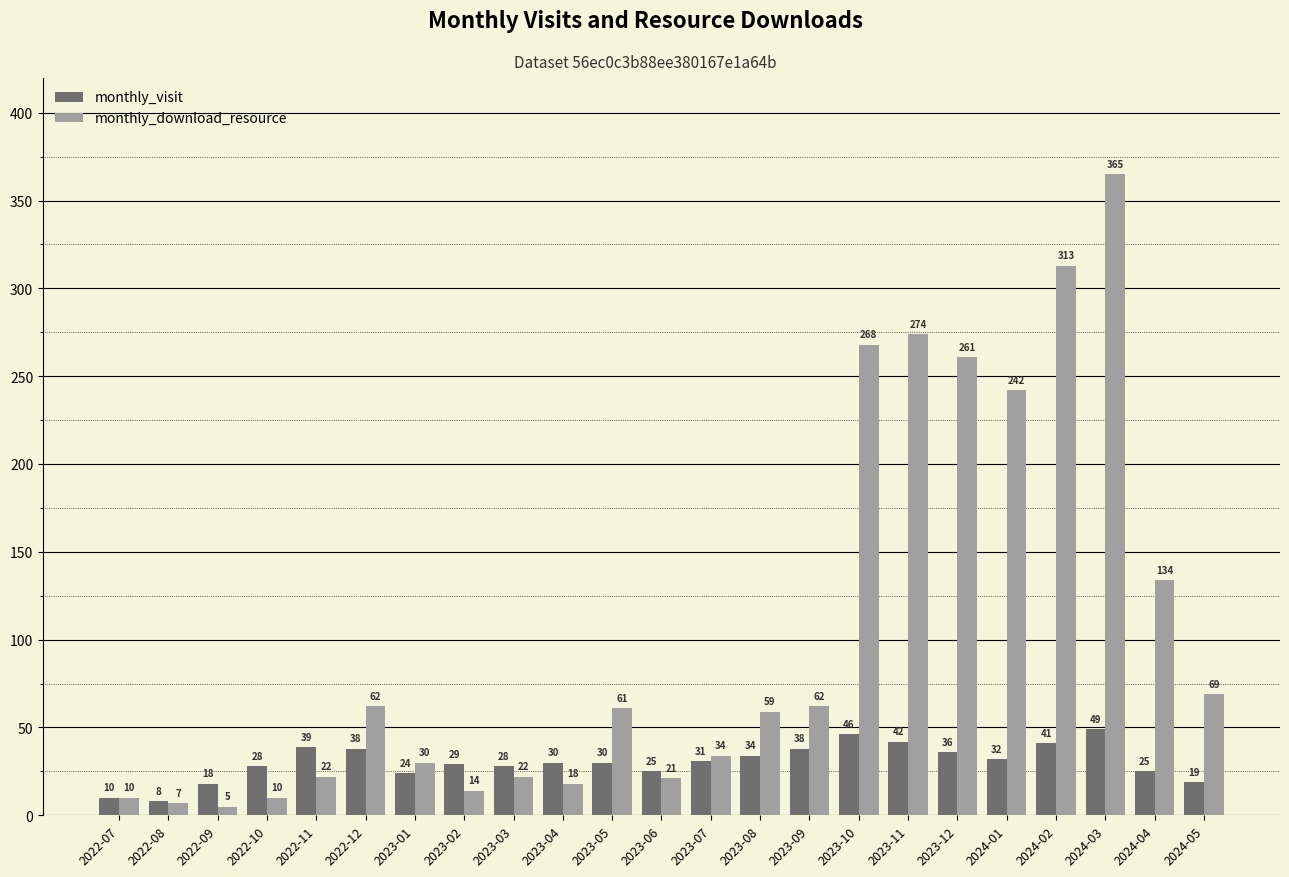

List the series in order of their peak value, highest first.

monthly_download_resource, monthly_visit